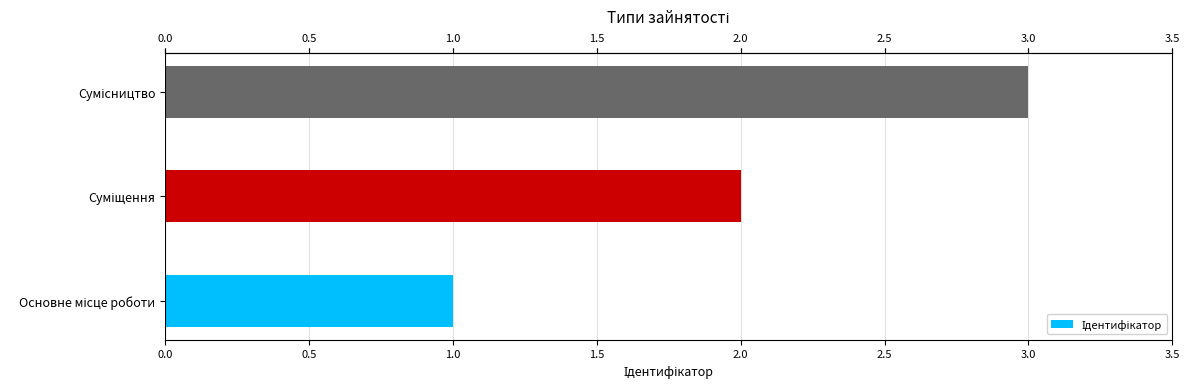

What is the maximum value shown in the chart?

3